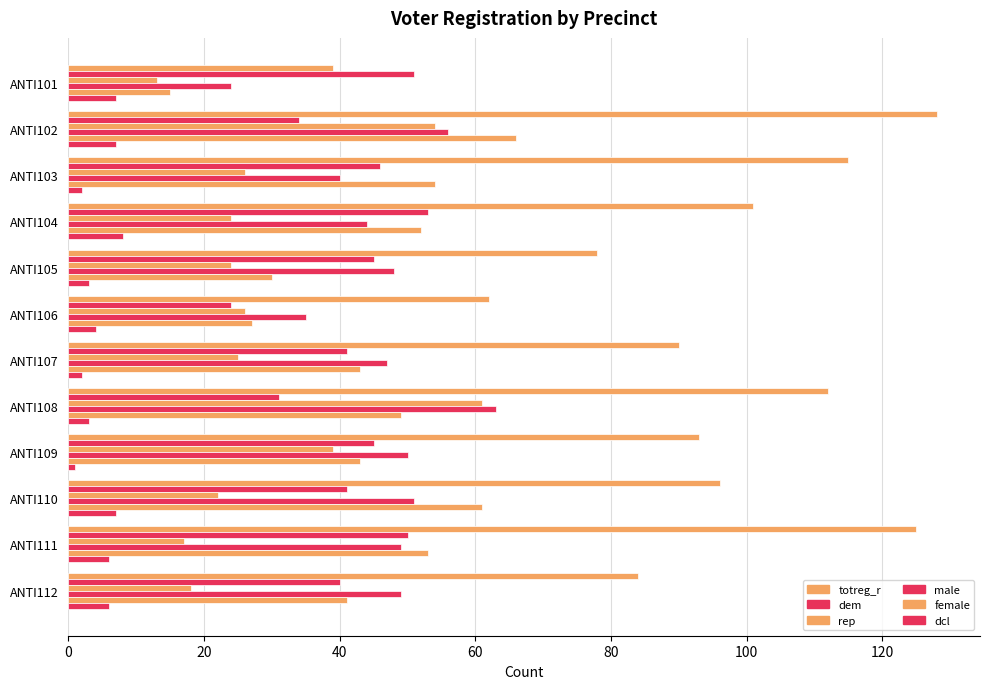

How many distinct data groups are displayed?

6